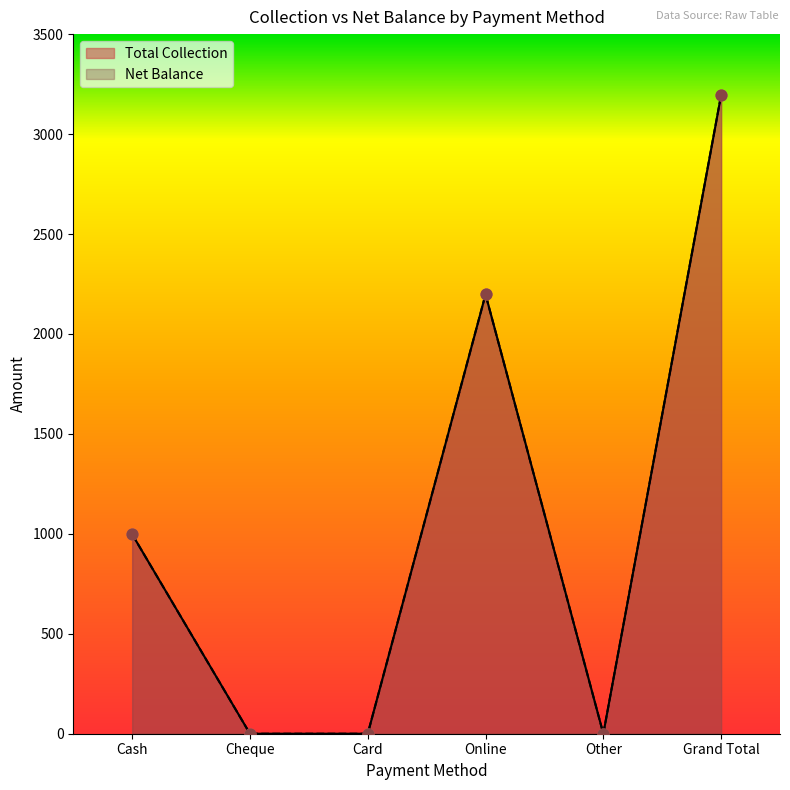

Which series has the largest Y range (max minus min)?

Total Collection